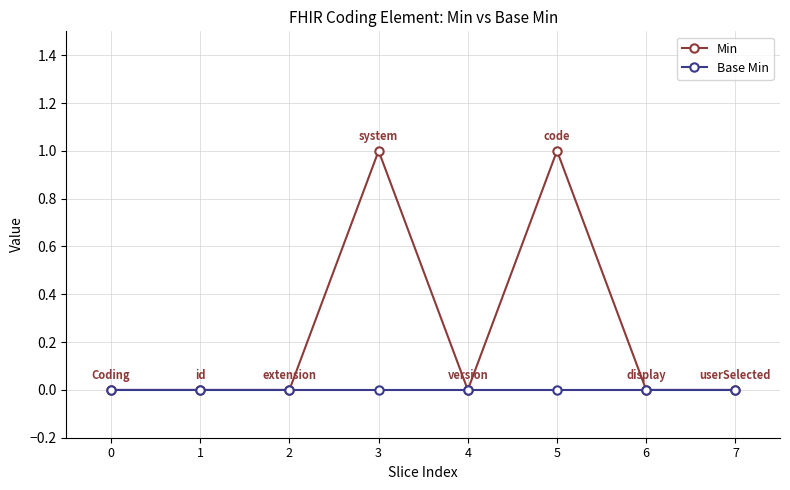

The Min series shows -1 at 7. True or false?

False